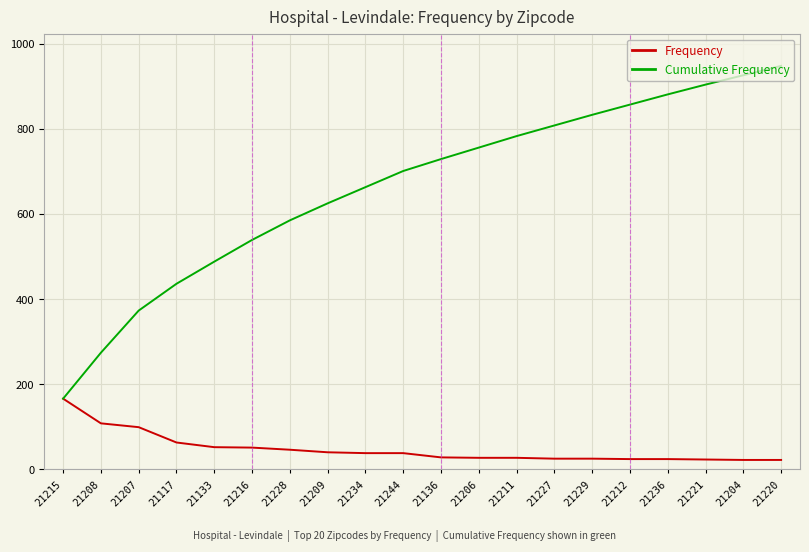

What is the highest value of the Frequency series?

166